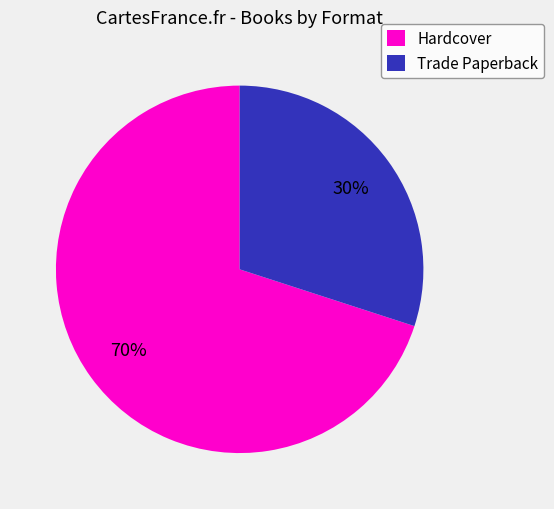

To the nearest percent, what is the difference between the Hardcover and Trade Paperback slice percentages?

40%